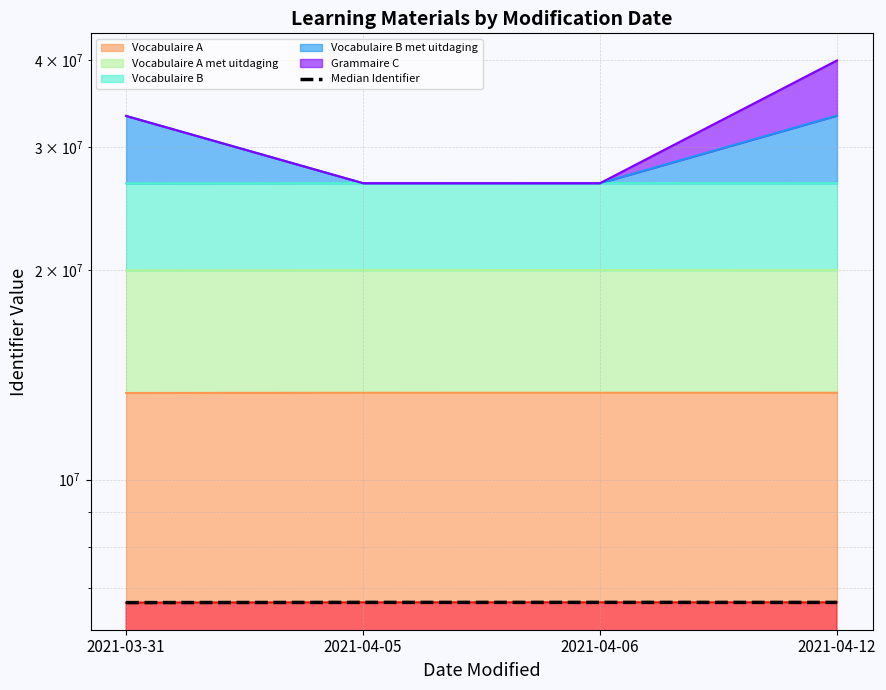

What is the ratio of the value at 2021-04-05 to the value at 2021-03-31?

1.0